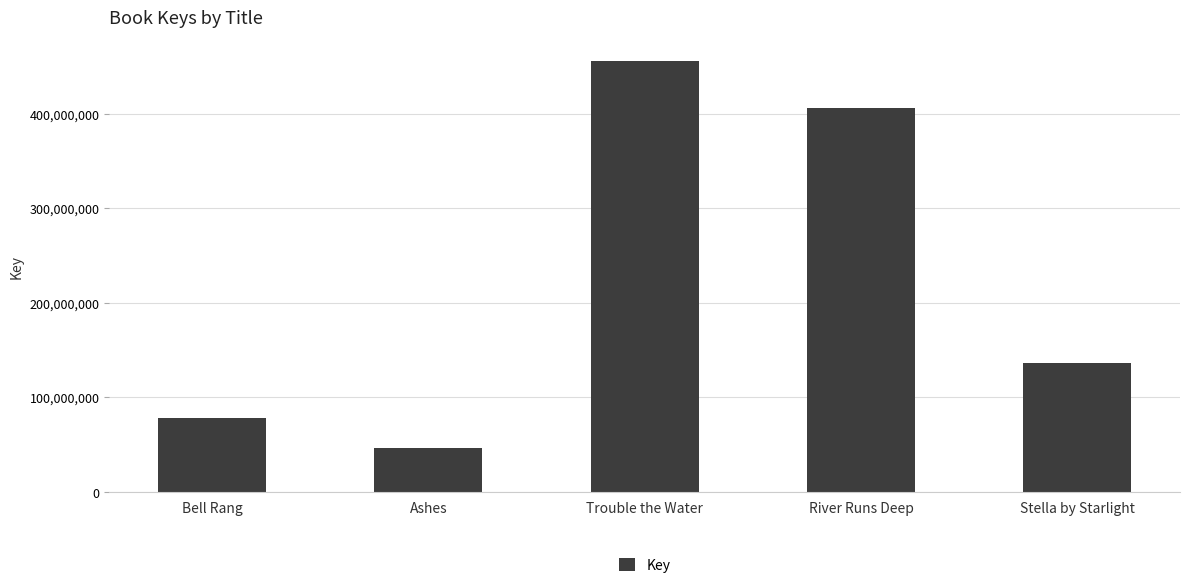

Where does the data first go above 136319476?

Trouble the Water